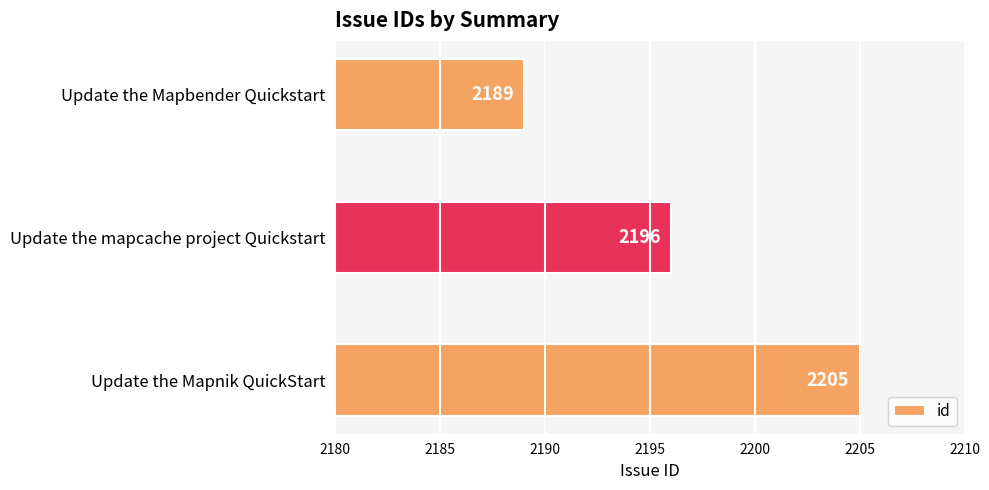

What is the average value?

2197